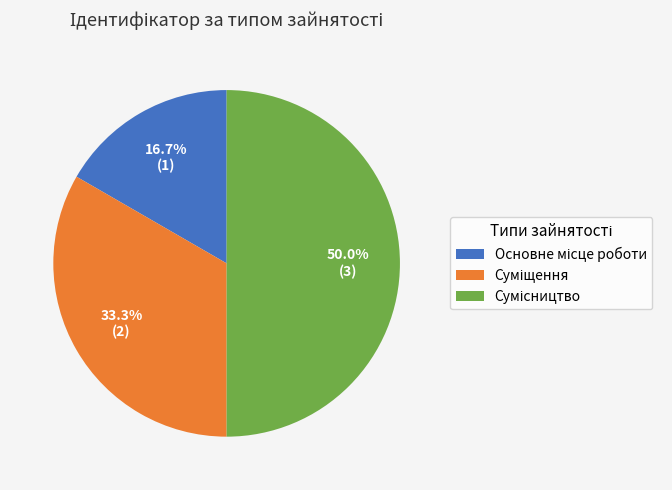

To the nearest percent, what is the difference between the largest and smallest slice percentages?

33%